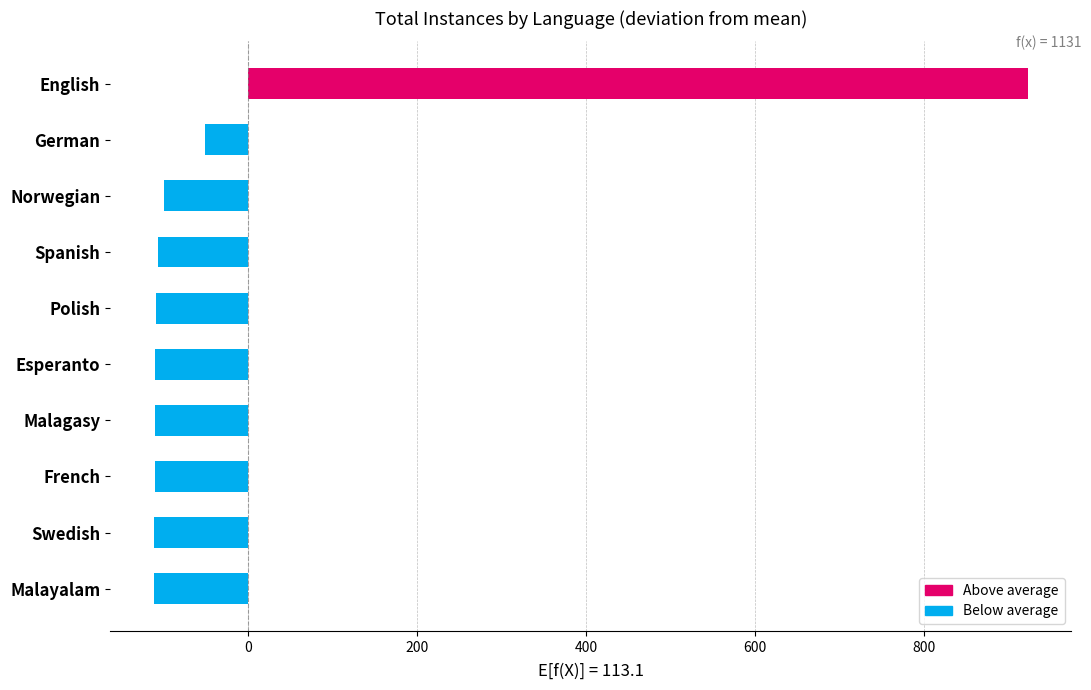

Which label corresponds to the largest value in the chart?

English